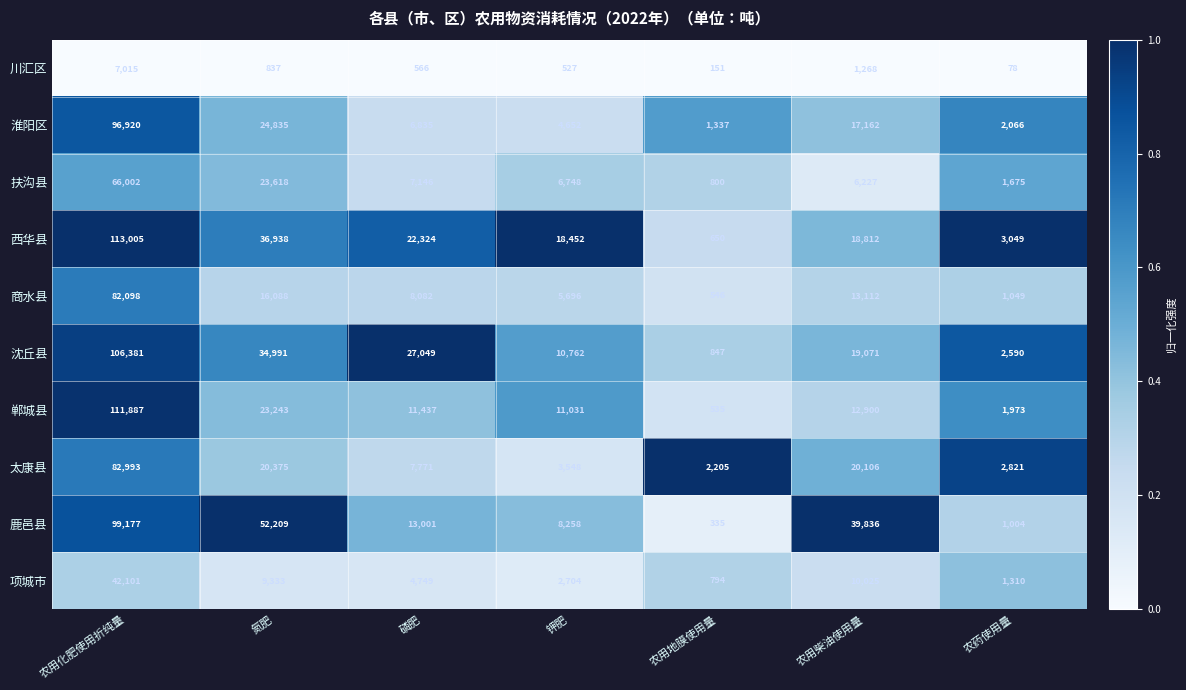

Which series has the widest spread of values?

西华县